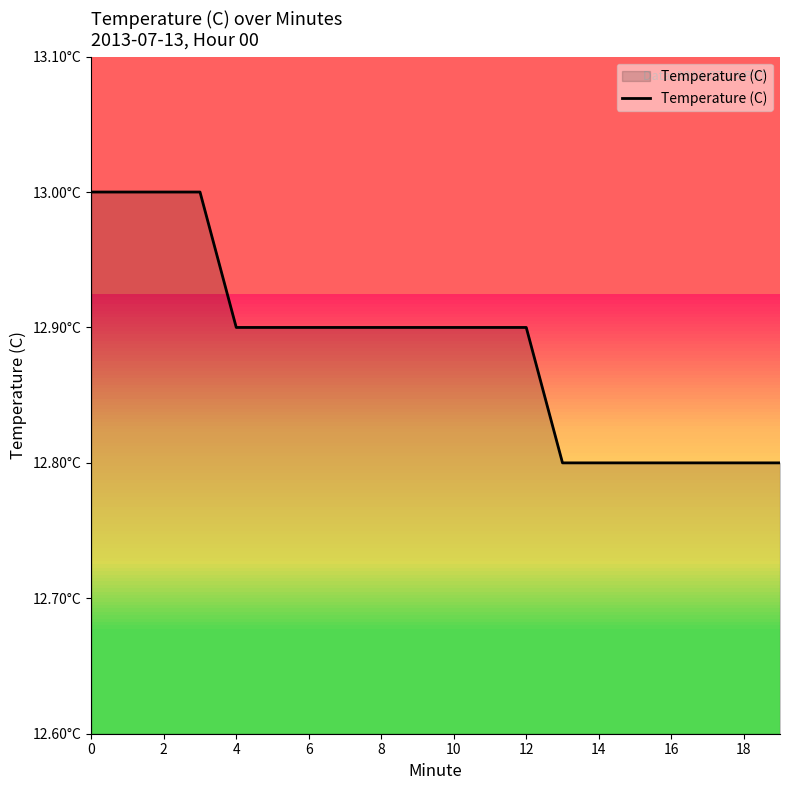

Is this an area chart (filled region under the line)?

Yes